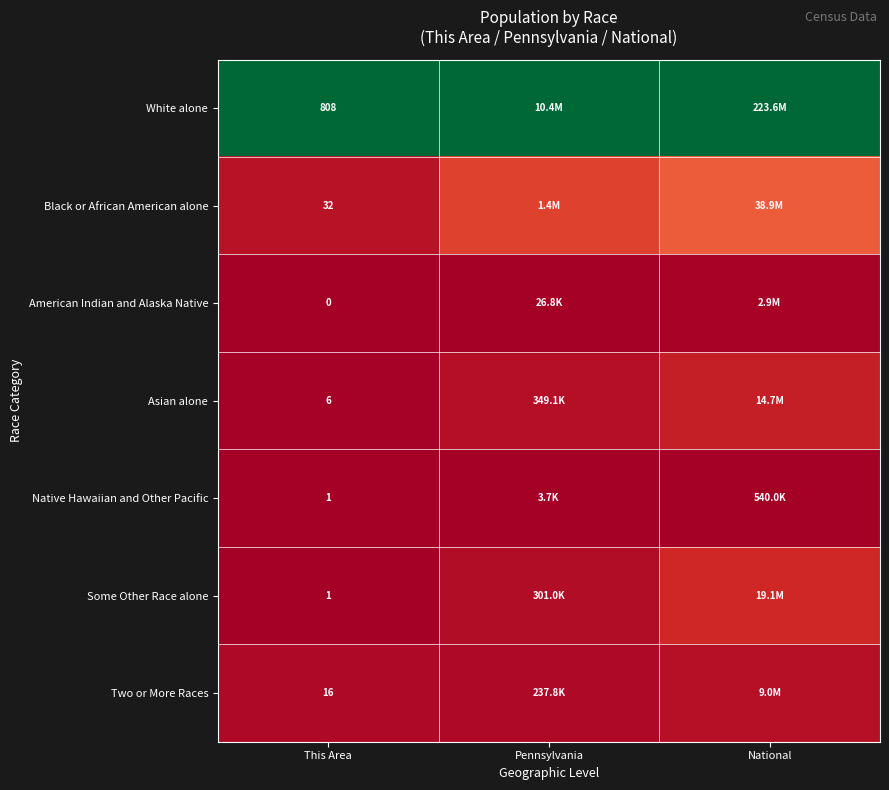

Rank the series at This Area from highest to lowest value.

White alone, Black or African American alone, Two or More Races, Asian alone, Native Hawaiian and Other Pacific, Some Other Race alone, American Indian and Alaska Native